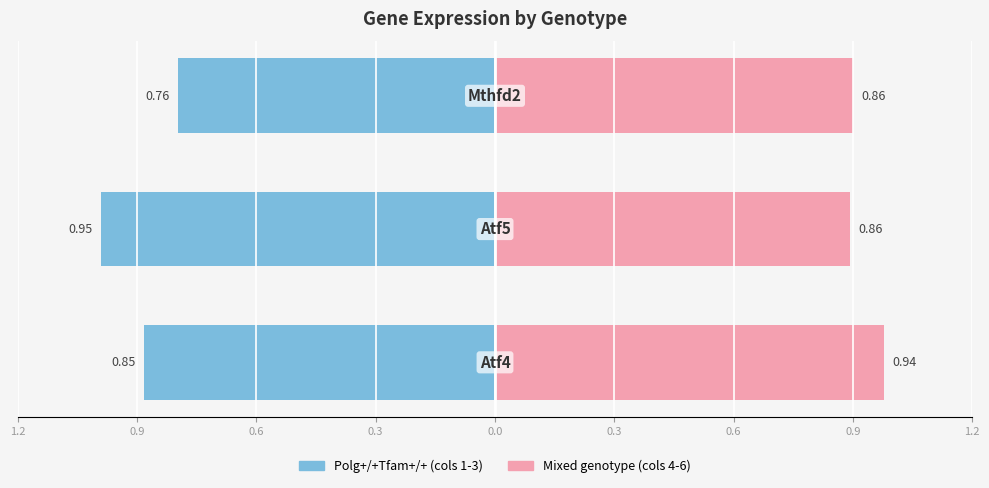

What is the average value of the Group B (cols 4-6) series?

0.9